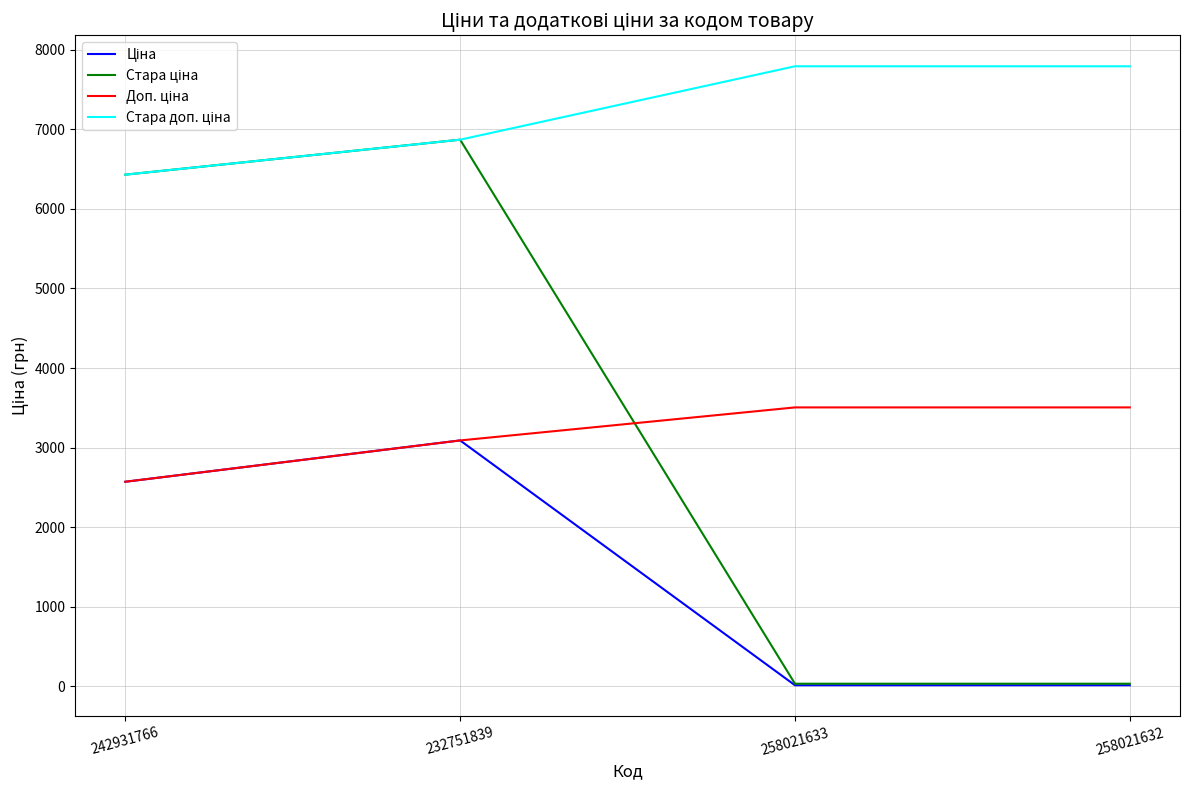

At which category is the sum across all series the highest?

232751839